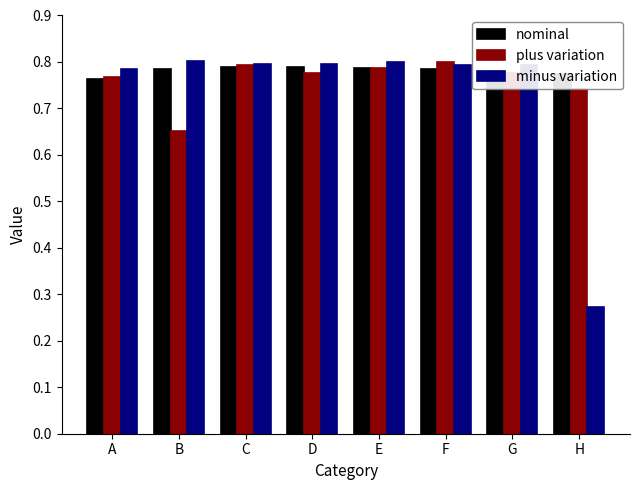

What is the sum of the nominal values at A and H?

1.5